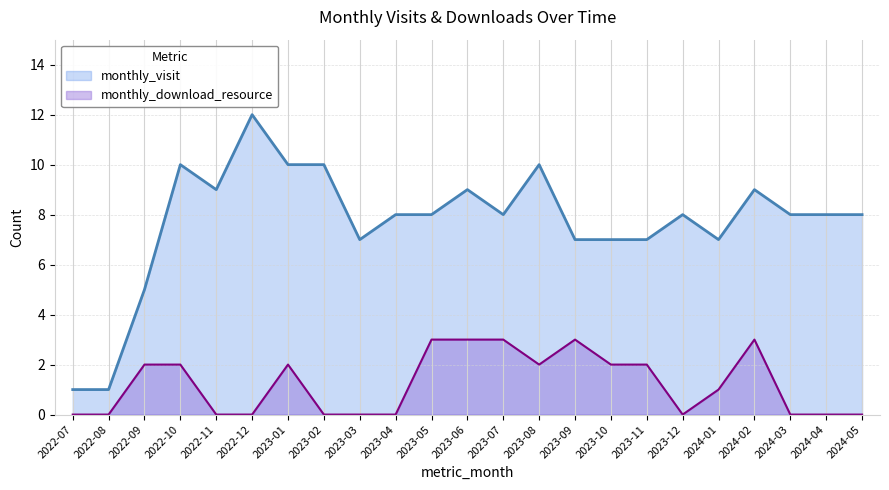

How many lines are shown in the chart?

2